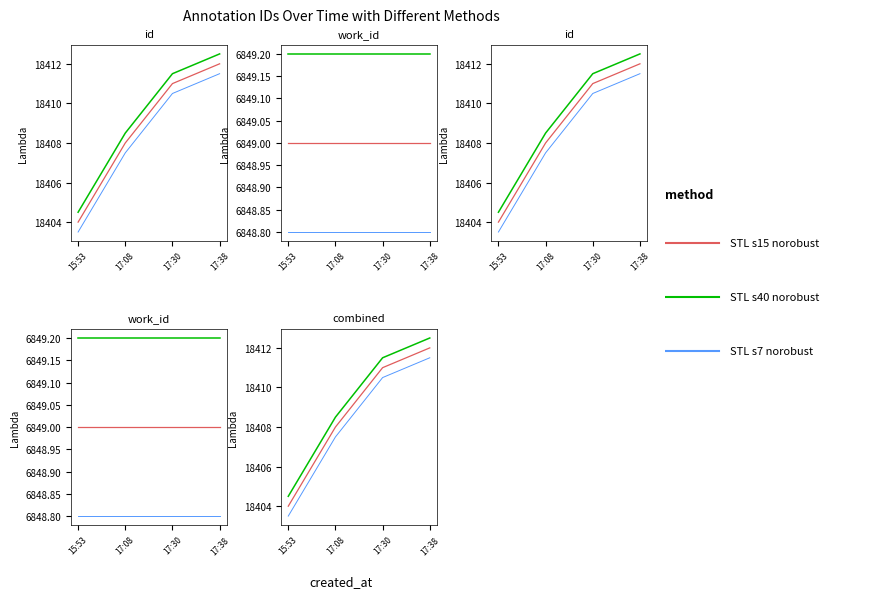

The STL s15 norobust series shows 18412.0 at 17:38. True or false?

True